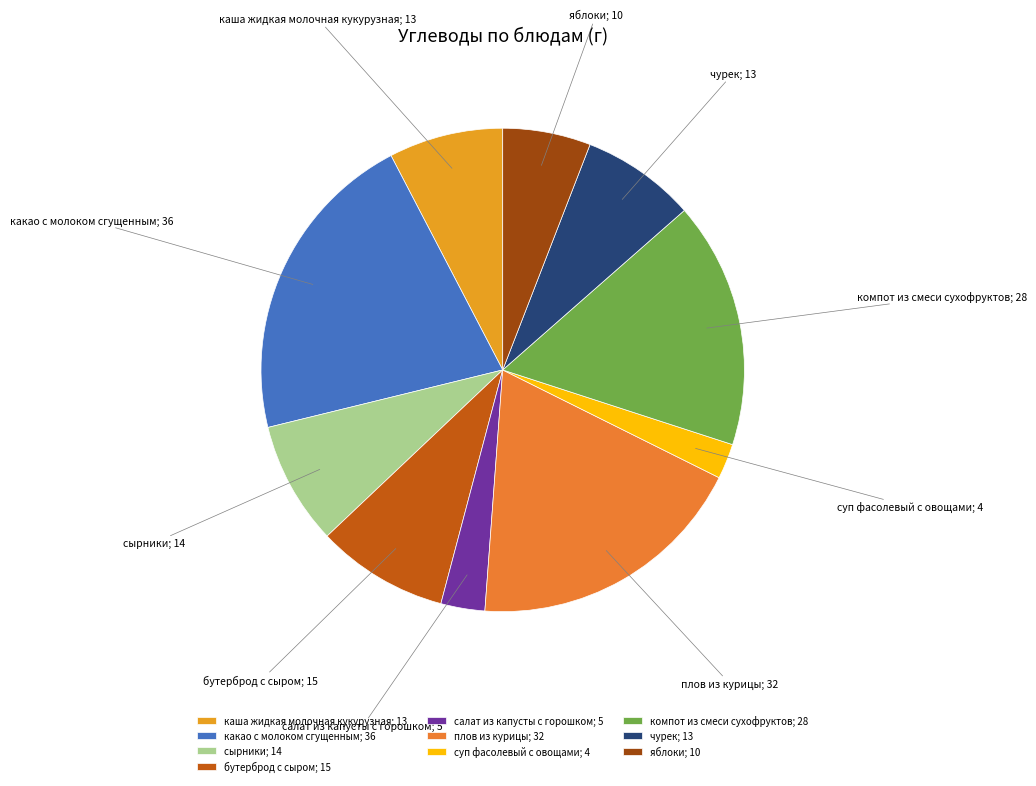

Is there a majority slice in this chart?

No